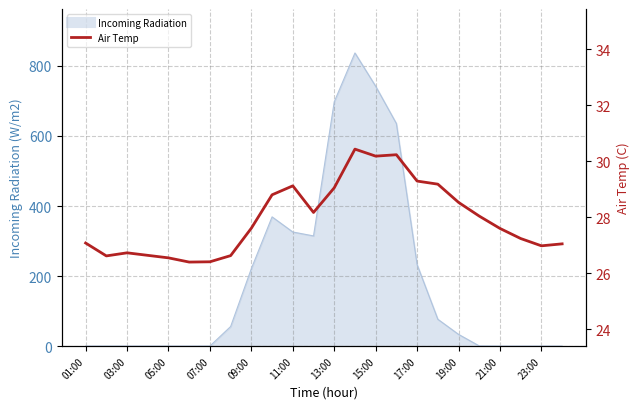

What is the value of the 9th point from the left?

27.6